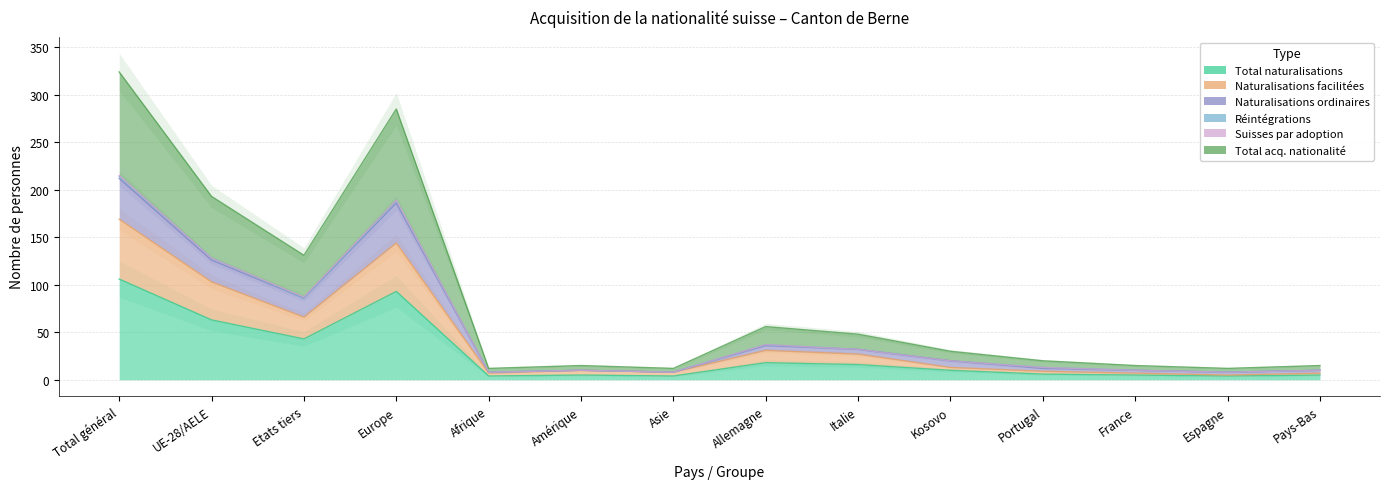

Rank the series by their average value, from highest to lowest.

Total acq. nationalité, Naturalisations ordinaires, Naturalisations facilitées, Total naturalisations